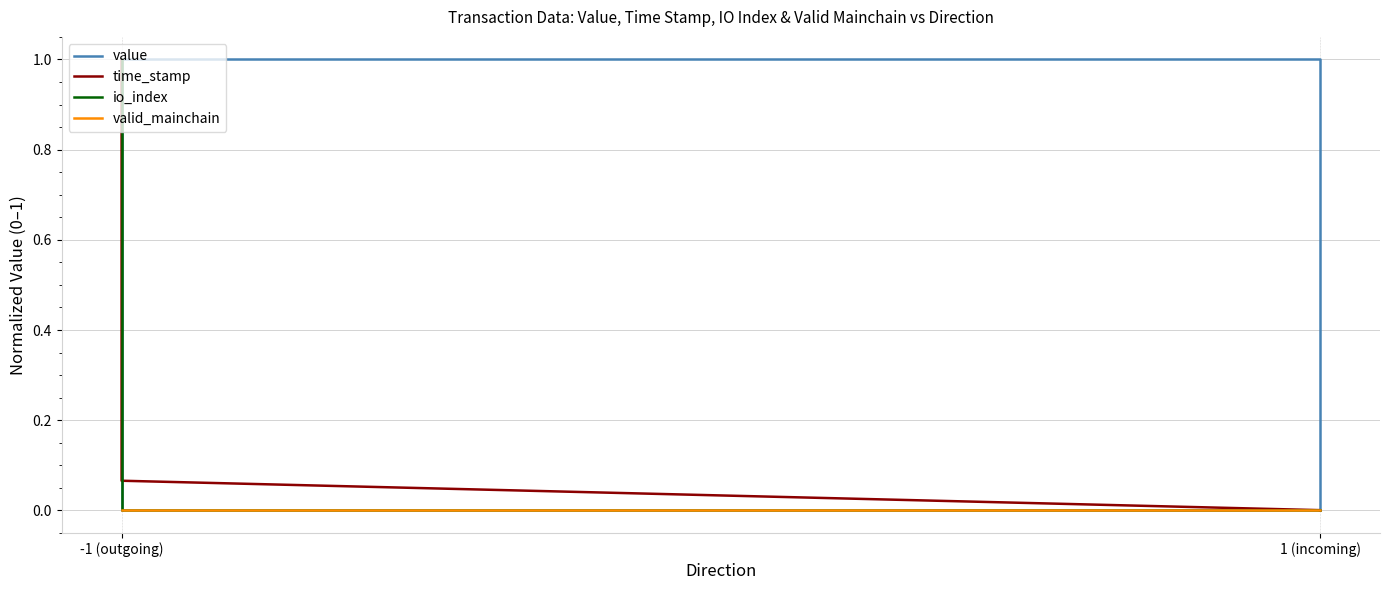

What is the average value of the io_index series?

0.2